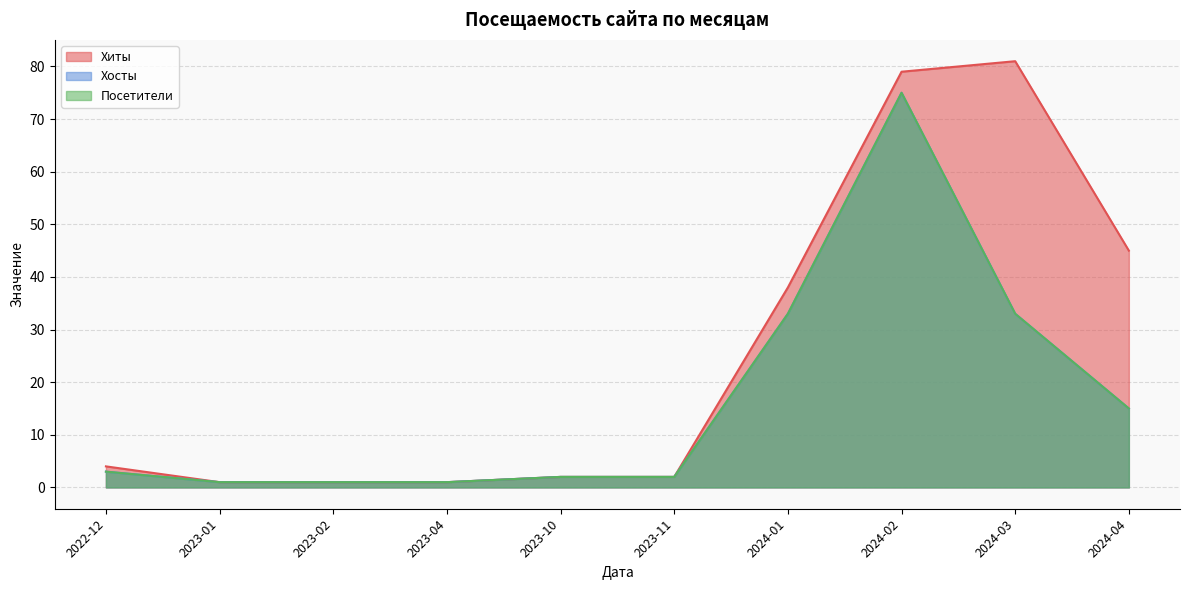

What is the minimum value for Посетители?

1